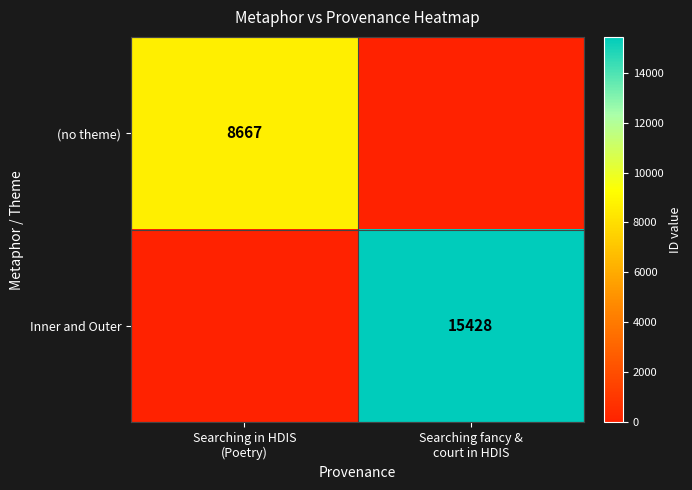

What is the difference between the maximum and minimum values in the (no theme) series?

8667